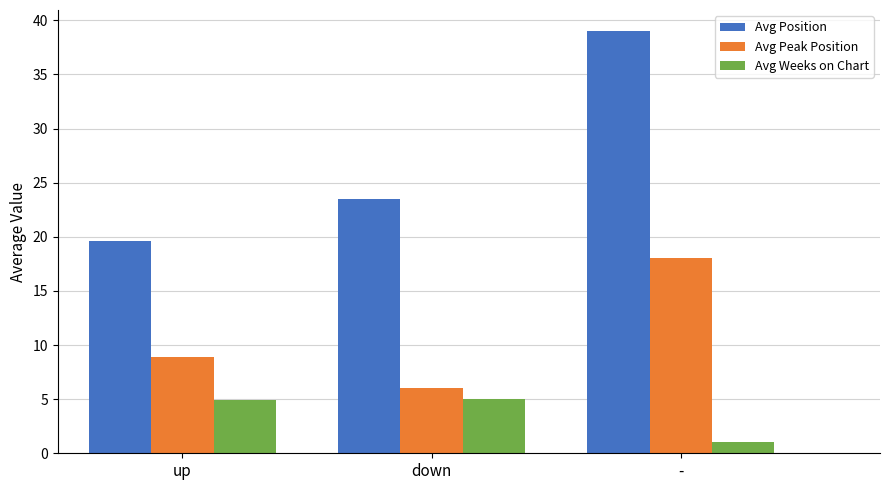

What is the difference between the second highest and minimum values in the Avg Position series?

3.9